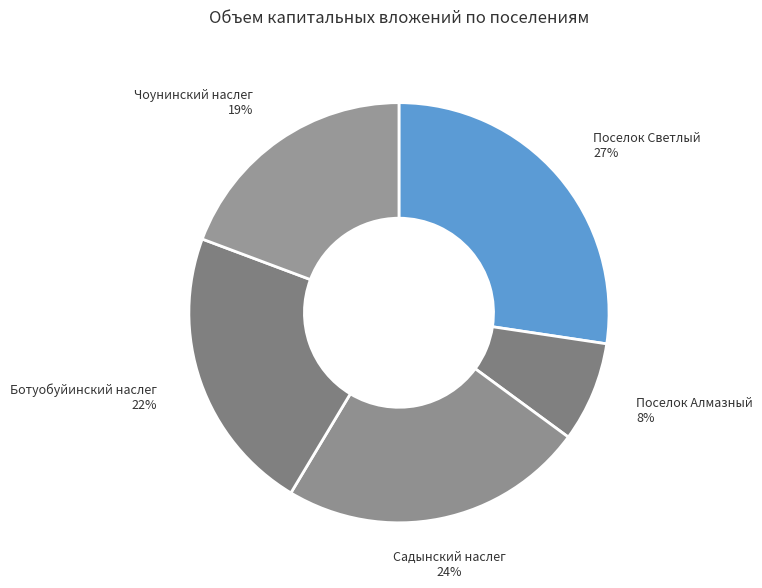

Do Чоунинский наслег and Поселок Алмазный together represent more than half of the pie?

No